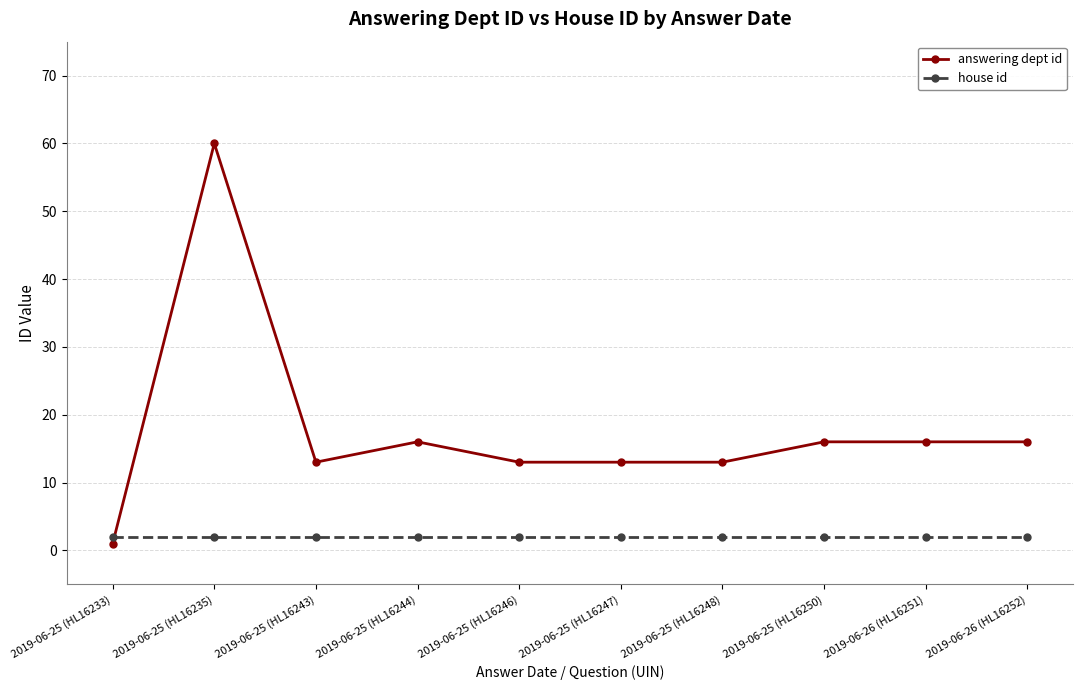

What is the sum of the house id values at 2019-06-25 (HL16243) and 2019-06-25 (HL16244)?

4